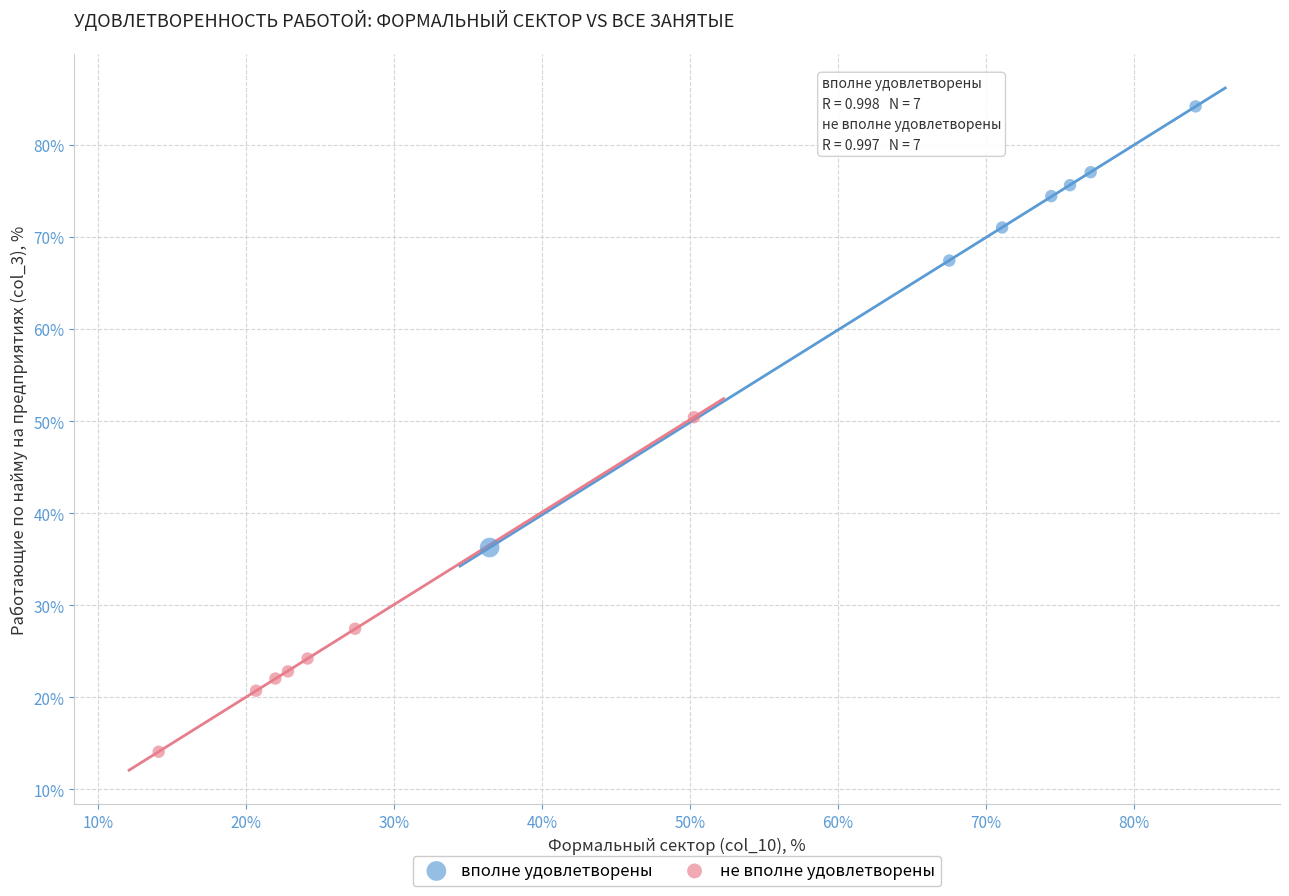

Which series reaches the maximum Y coordinate?

вполне удовлетворены